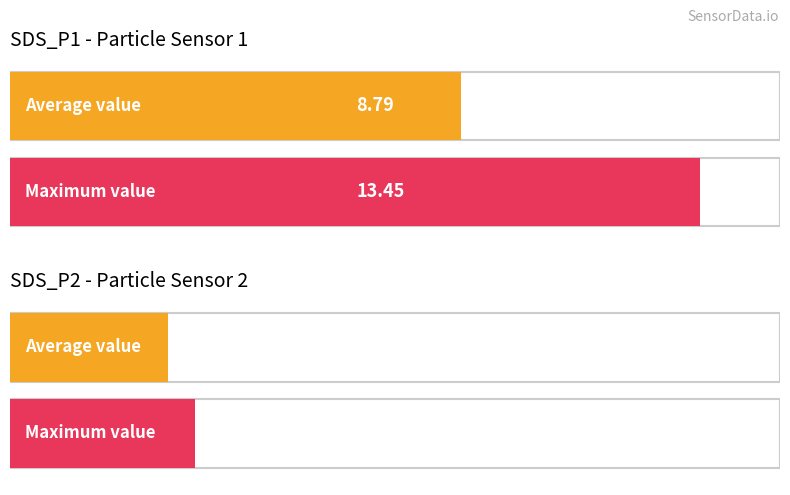

True or false: SDS_P1 has a value of 2.5 at 00:28.

False